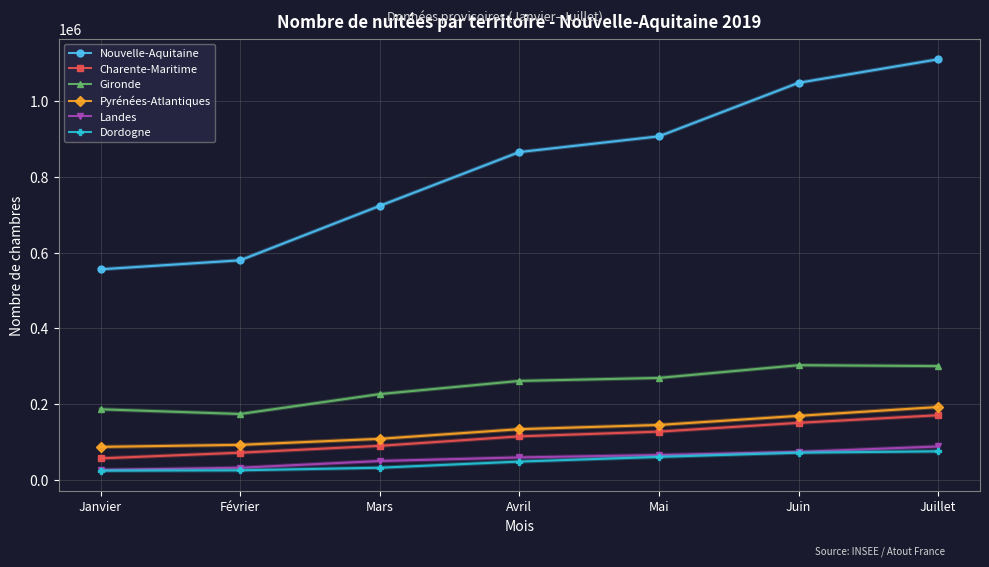

At which category is the sum across all series the highest?

Juillet